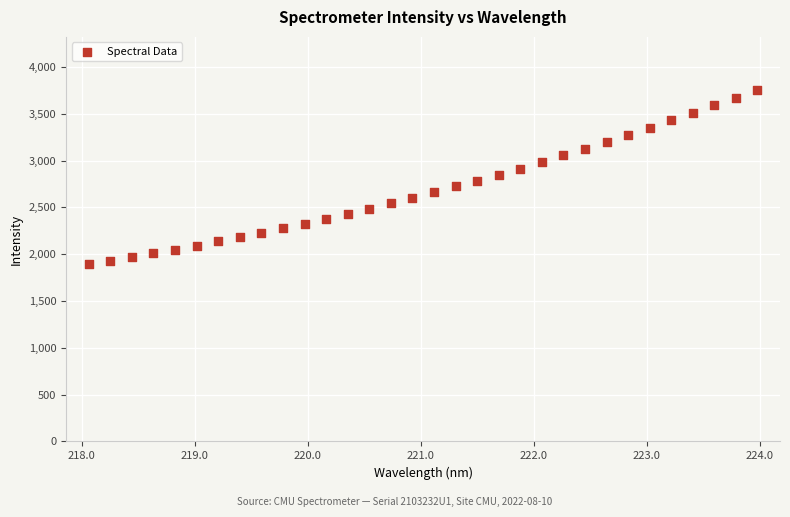

What is the range of X values (max minus min)?

5.9